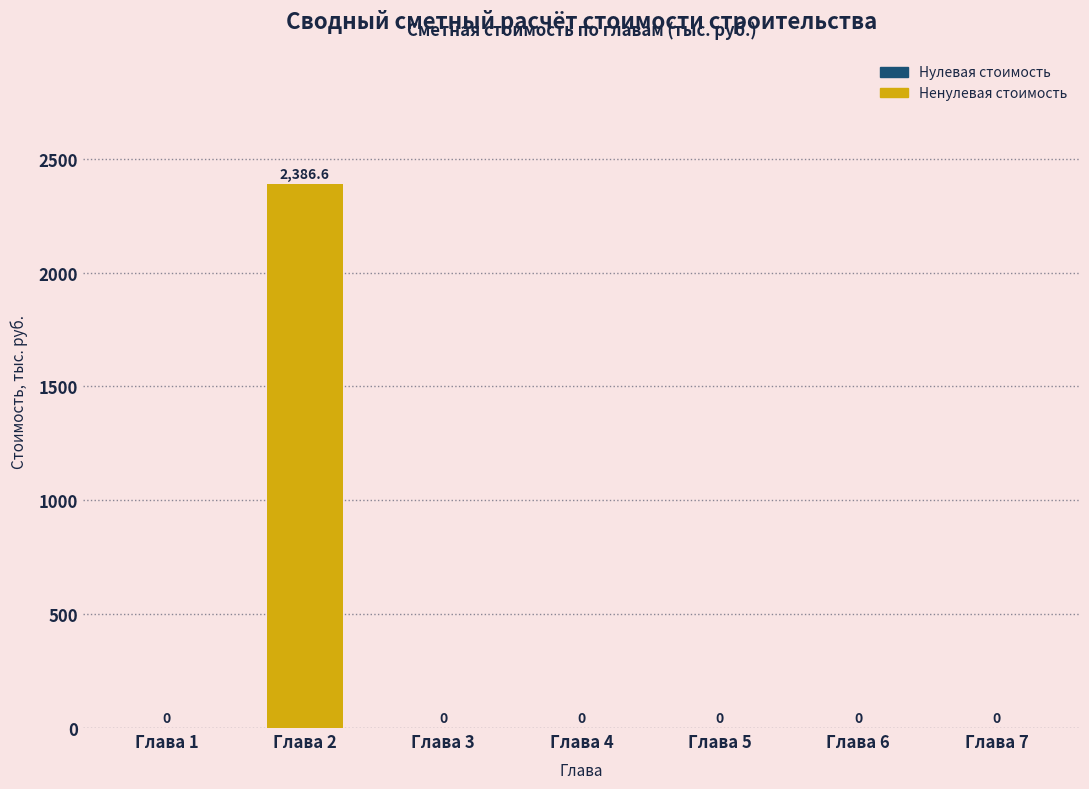

Reading left to right, list all the values displayed in this chart.

Глава 1=0.0	Глава 2=2386.6	Глава 3=0.0	Глава 4=0.0	Глава 5=0.0	Глава 6=0.0	Глава 7=0.0